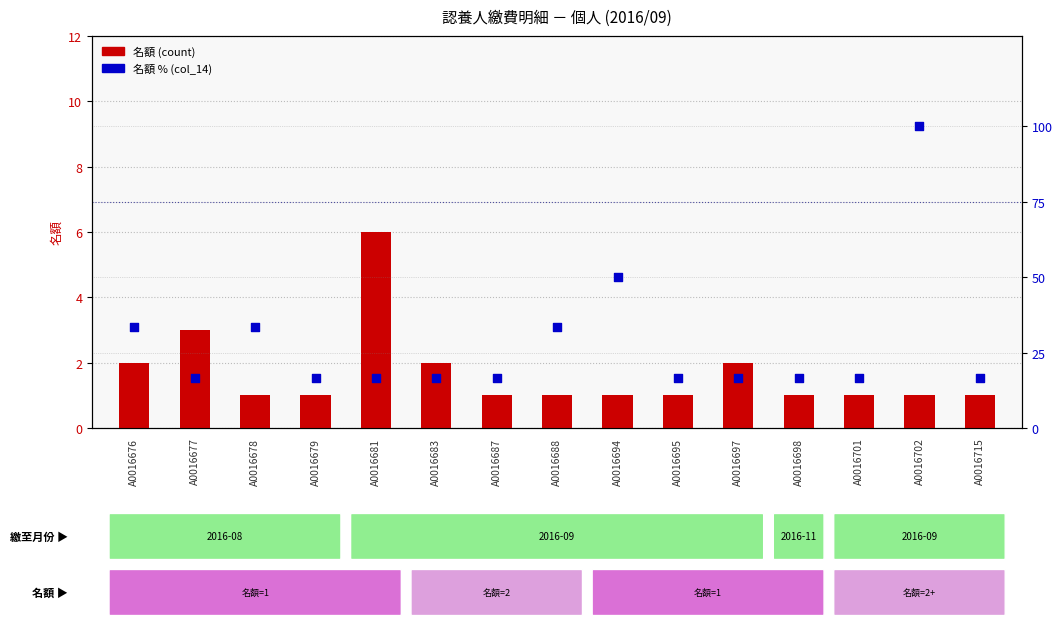

At which category is the sum across all series the highest?

A0016702